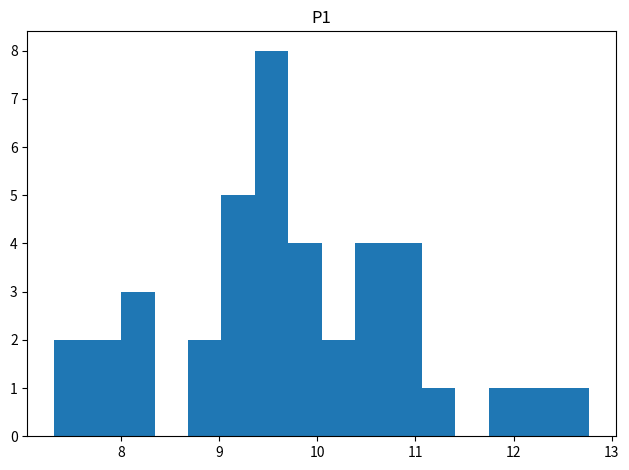

Read against the x-axis, roughly where is the centre of the tallest bar?

9.5